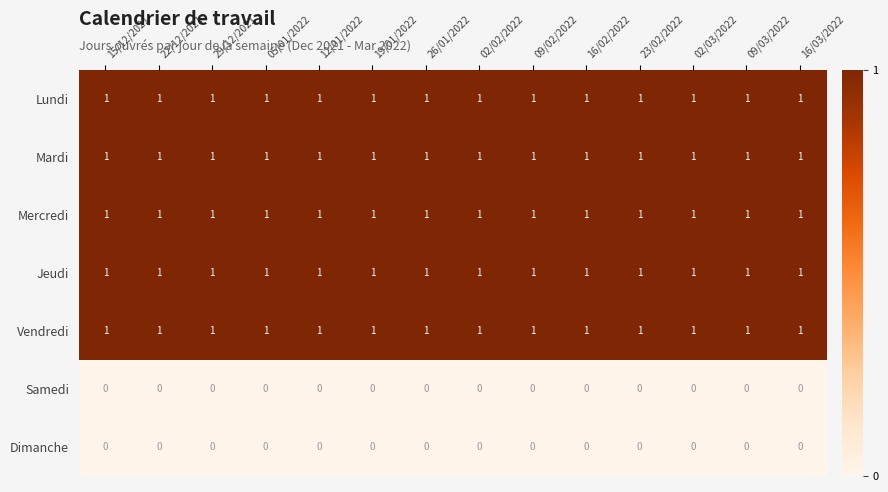

At how many categories does at least one series exceed 0?

14